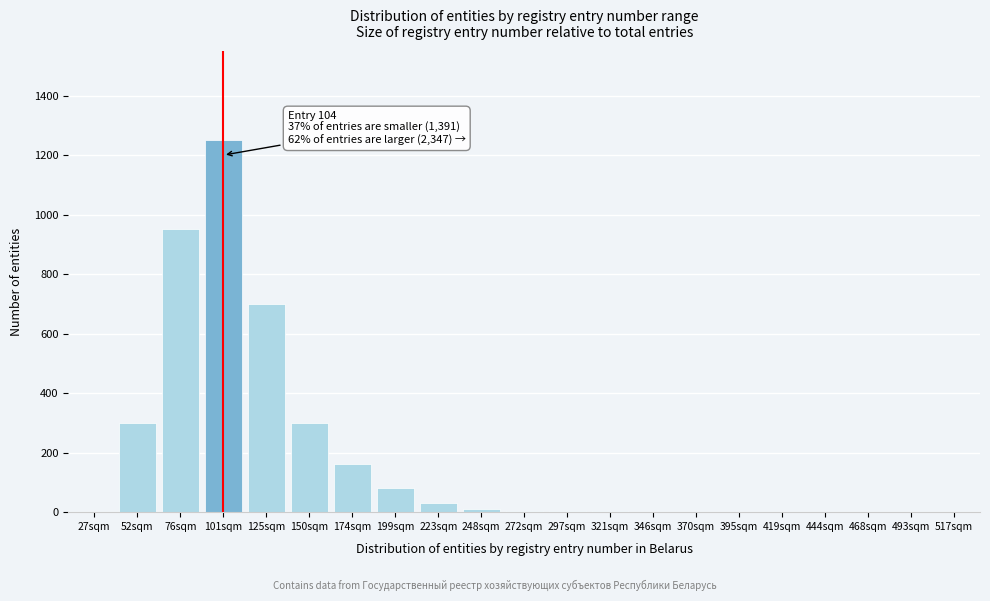

What is the sum of all values?

3792